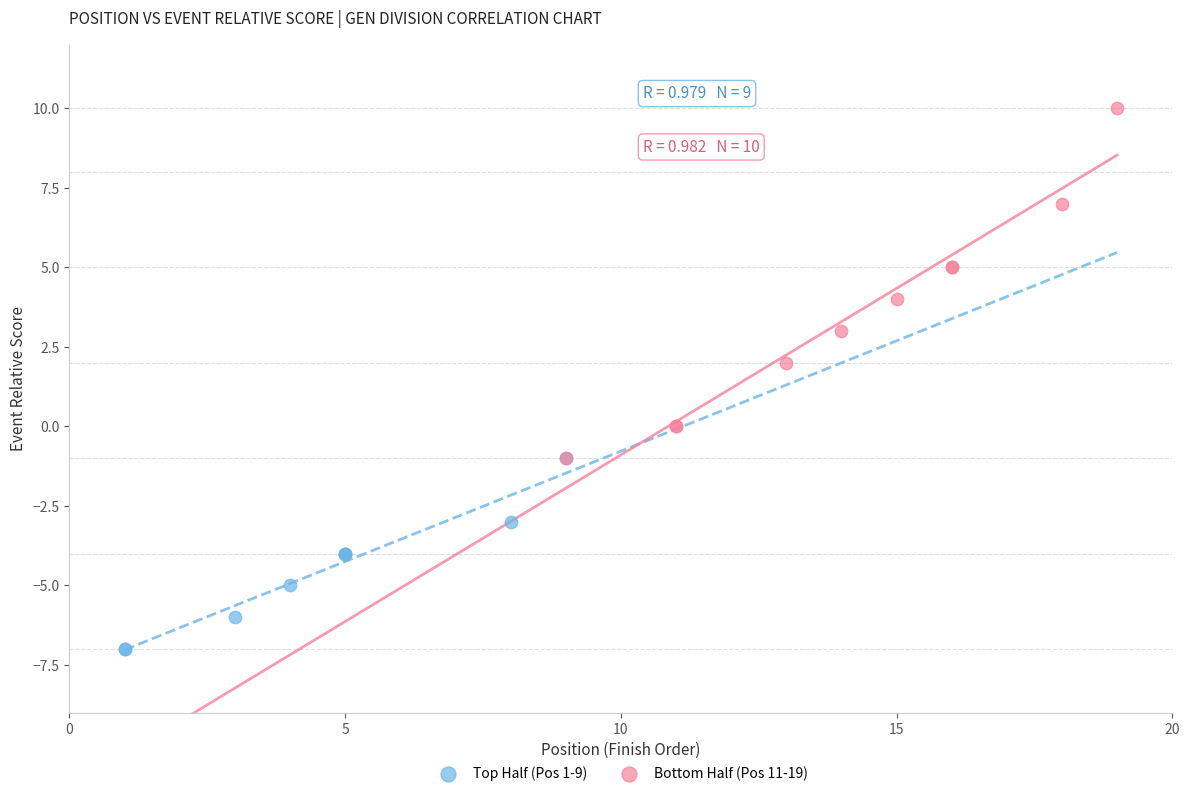

What are all the series names shown in the legend?

Top Half (Pos 1-9), Bottom Half (Pos 11-19)